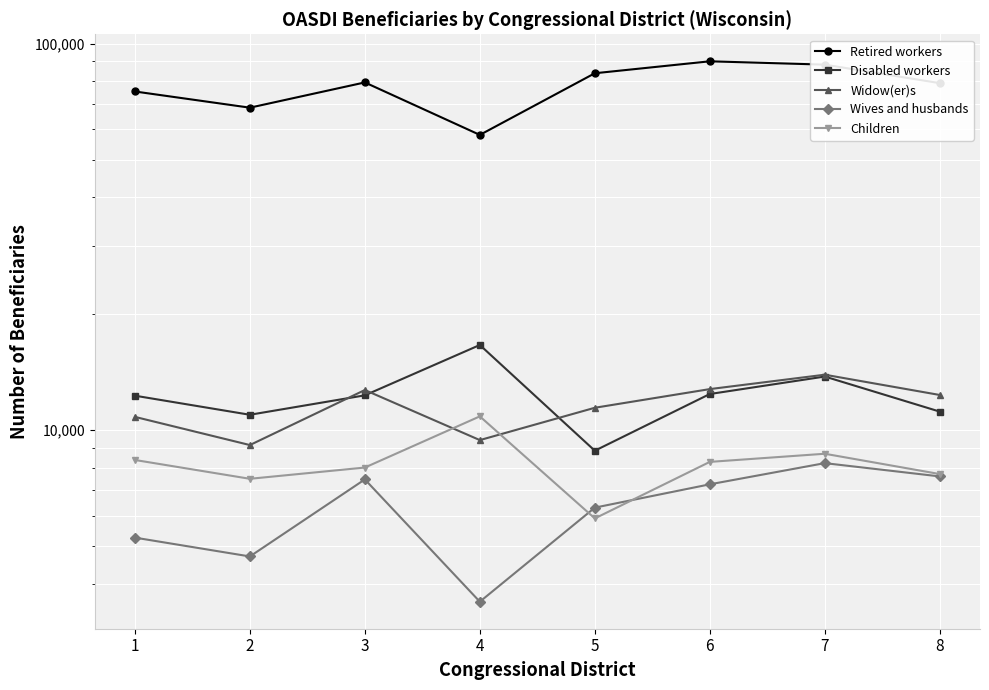

Reading left to right, list all the values displayed in this chart.

Retired workers: 75213	68294	79386	58065	83846	90031	88257	79048
Disabled workers: 12274	10955	12301	16604	8843	12397	13758	11163
Widow(er)s: 10818	9146	12696	9420	11422	12766	13909	12326
Wives and husbands: 5268	4709	7453	3596	6299	7238	8212	7587
Children: 8368	7480	7999	10851	5907	8273	8684	7694